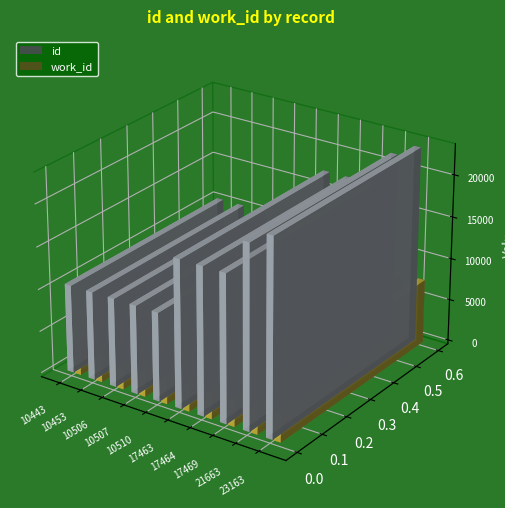

How many bars are there in total?

20